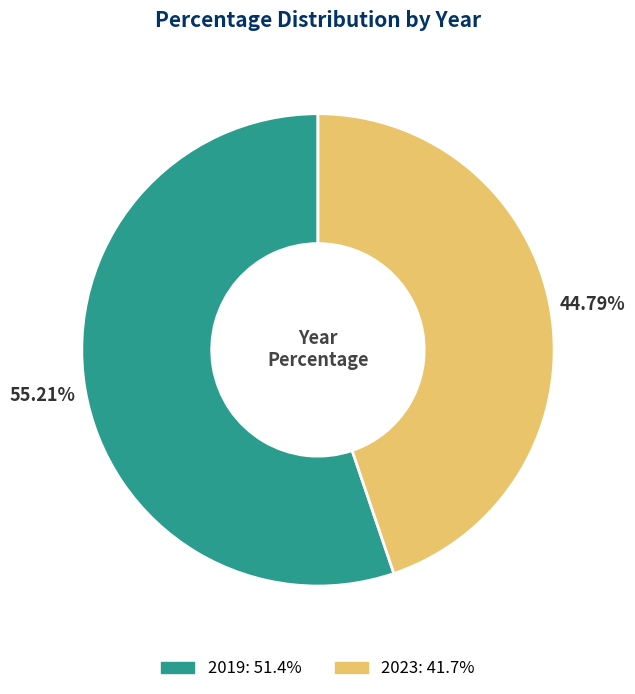

What is the total percentage of 2023 and 2019?

100.0%